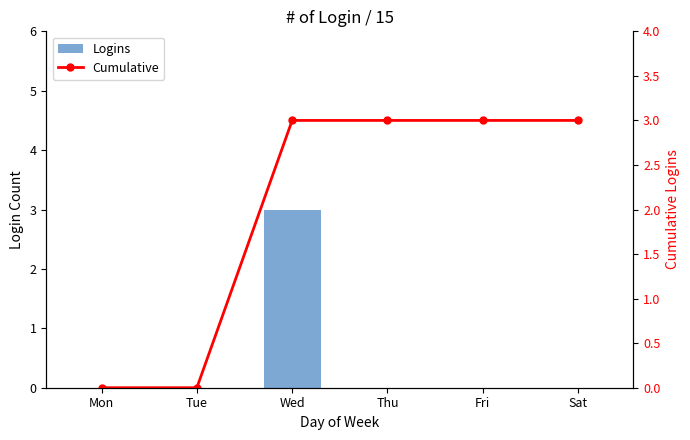

Is it true that Cumulative equals 2 at Sat?

False